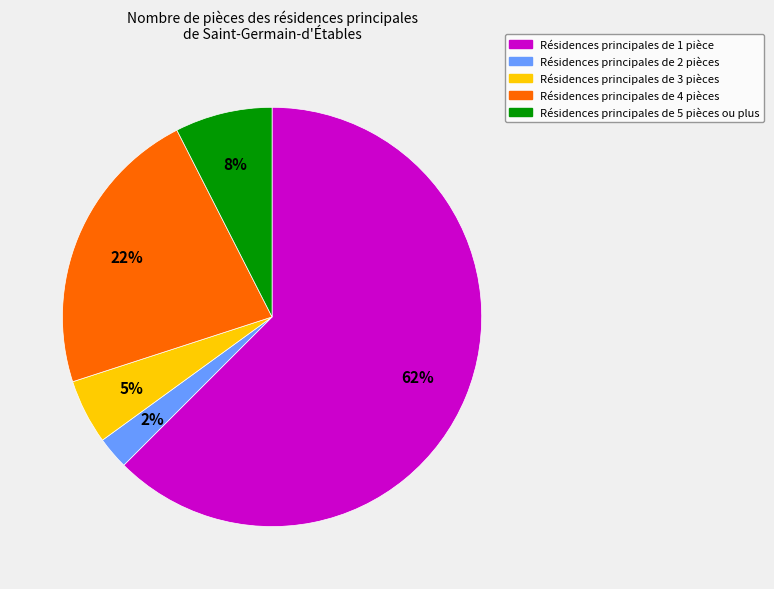

Is there a majority slice in this chart?

Yes